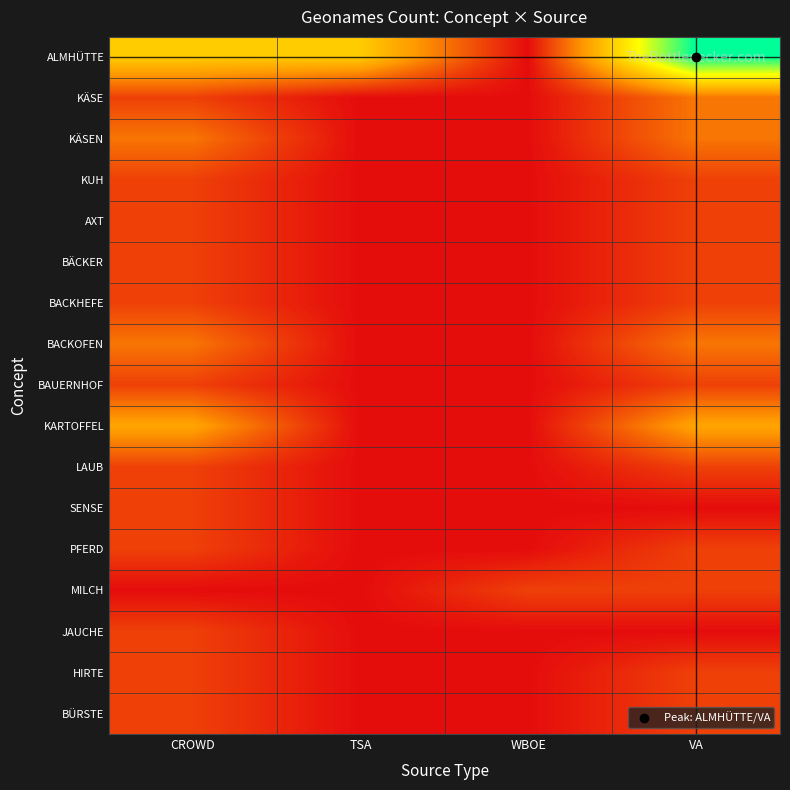

Reading left to right, extract all data points from this chart.

ALMHÜTTE: CROWD=4	TSA=4	WBOE=0	VA=8
KÄSE: CROWD=1	TSA=0	WBOE=0	VA=2
KÄSEN: CROWD=2	TSA=0	WBOE=0	VA=2
KUH: CROWD=1	TSA=0	WBOE=0	VA=1
AXT: CROWD=1	TSA=0	WBOE=0	VA=1
BÄCKER: CROWD=1	TSA=0	WBOE=0	VA=1
BACKHEFE: CROWD=1	TSA=0	WBOE=0	VA=1
BACKOFEN: CROWD=2	TSA=0	WBOE=0	VA=2
BAUERNHOF: CROWD=1	TSA=0	WBOE=0	VA=1
KARTOFFEL: CROWD=3	TSA=0	WBOE=0	VA=3
LAUB: CROWD=1	TSA=0	WBOE=0	VA=1
SENSE: CROWD=1	TSA=0	WBOE=0	VA=0
PFERD: CROWD=1	TSA=0	WBOE=0	VA=1
MILCH: CROWD=0	TSA=0	WBOE=1	VA=1
JAUCHE: CROWD=1	TSA=0	WBOE=0	VA=0
HIRTE: CROWD=1	TSA=0	WBOE=0	VA=1
BÜRSTE: CROWD=1	TSA=0	WBOE=0	VA=1